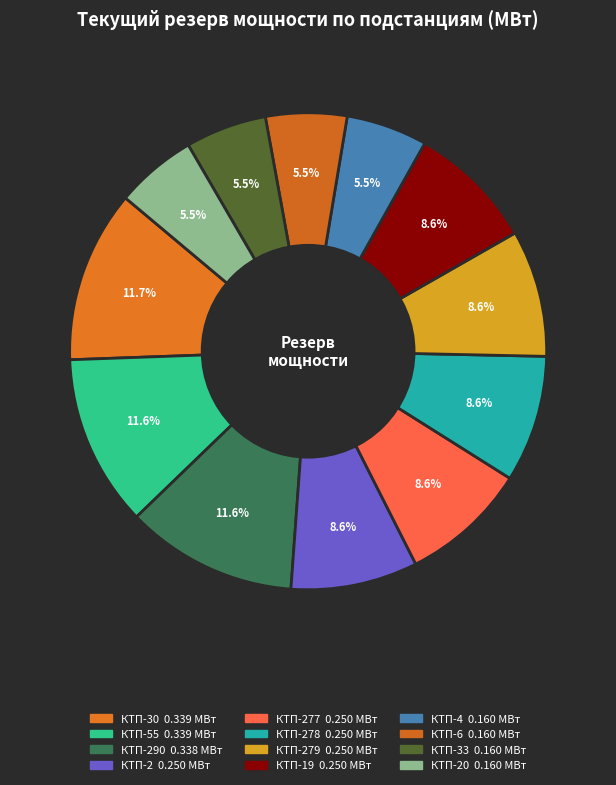

How many segments does this pie chart have?

12